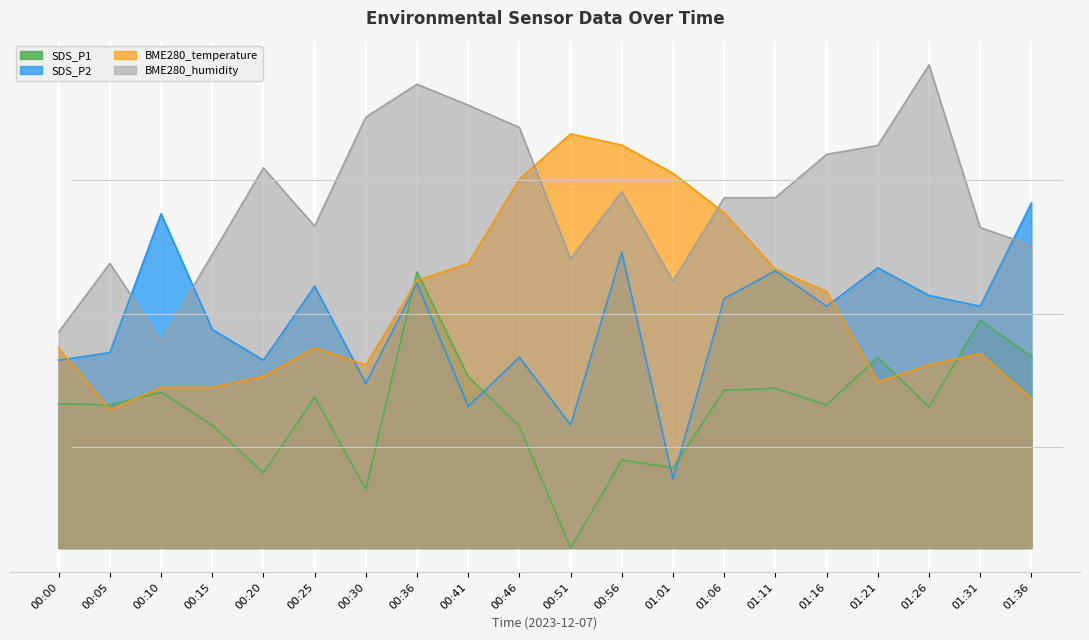

What are all the series names shown in the legend?

BME280_temperature, BME280_humidity, SDS_P1, SDS_P2